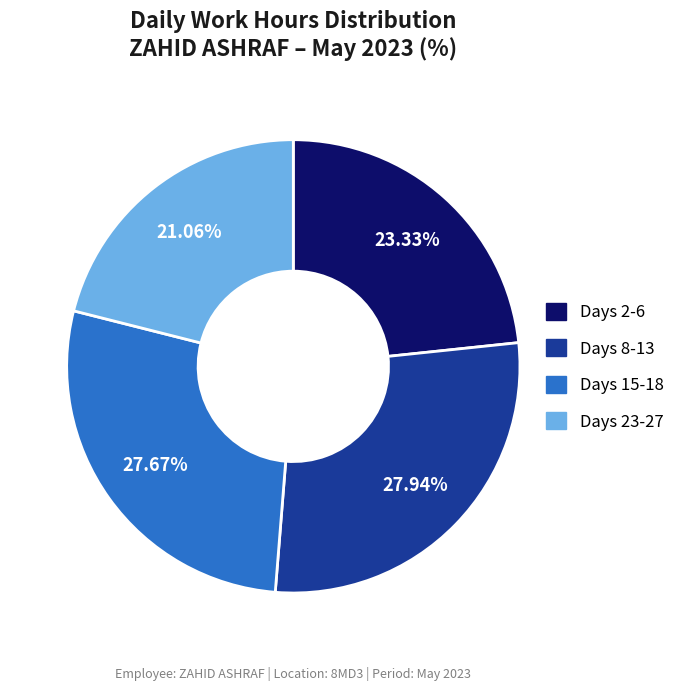

Is there a majority slice in this chart?

No